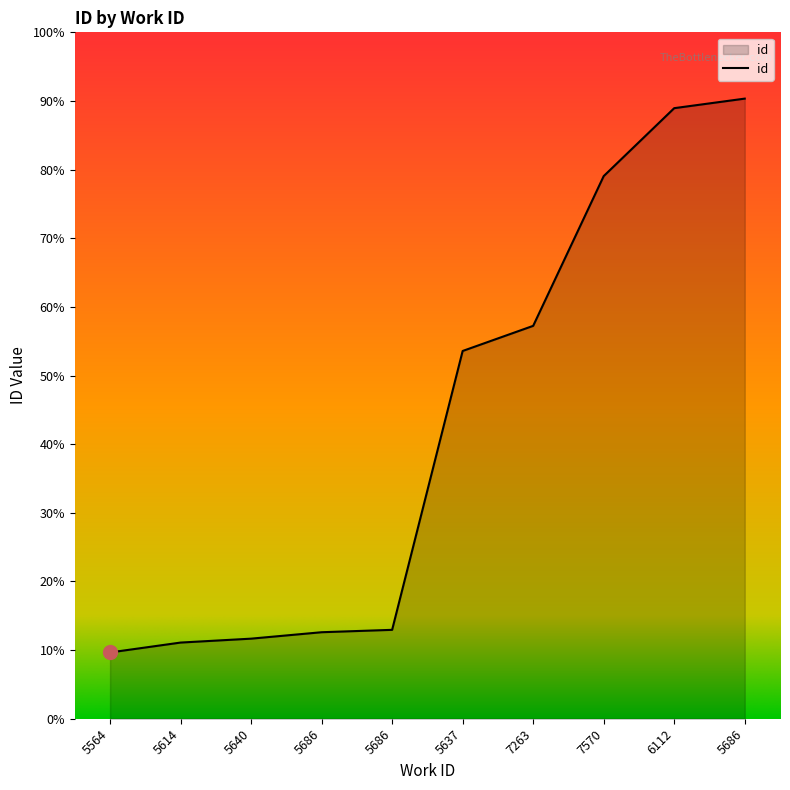

Does the chart have visible grid lines?

No